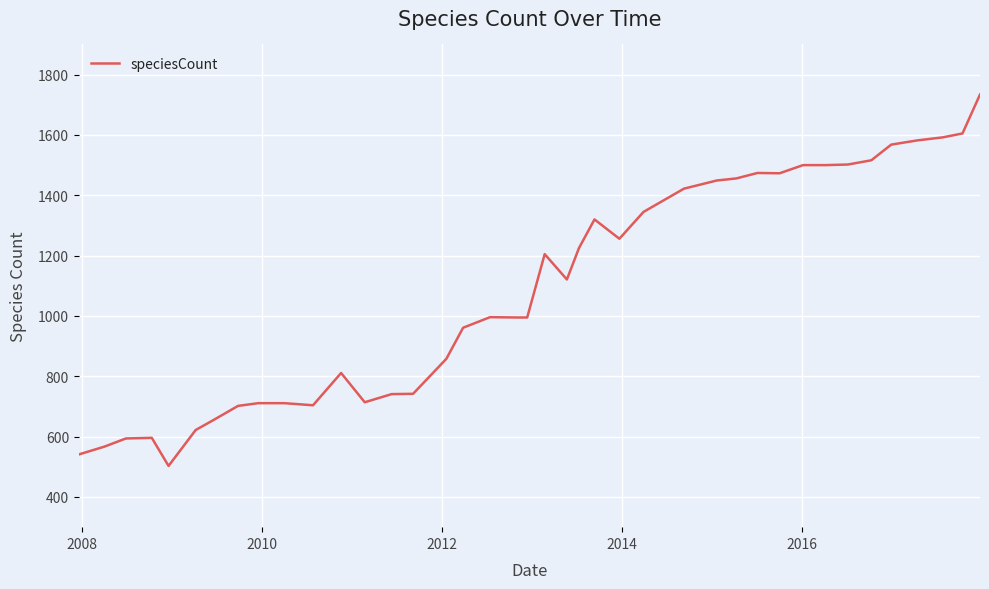

What is the smallest value displayed?

503